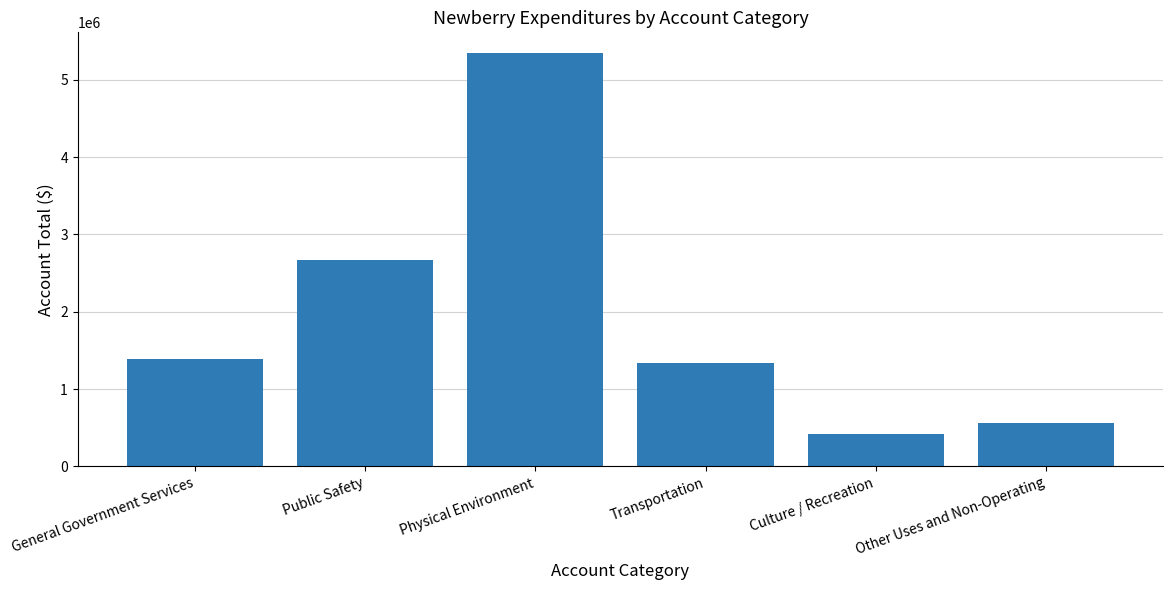

What is the approximate value at Other Uses and Non-Operating?

558110